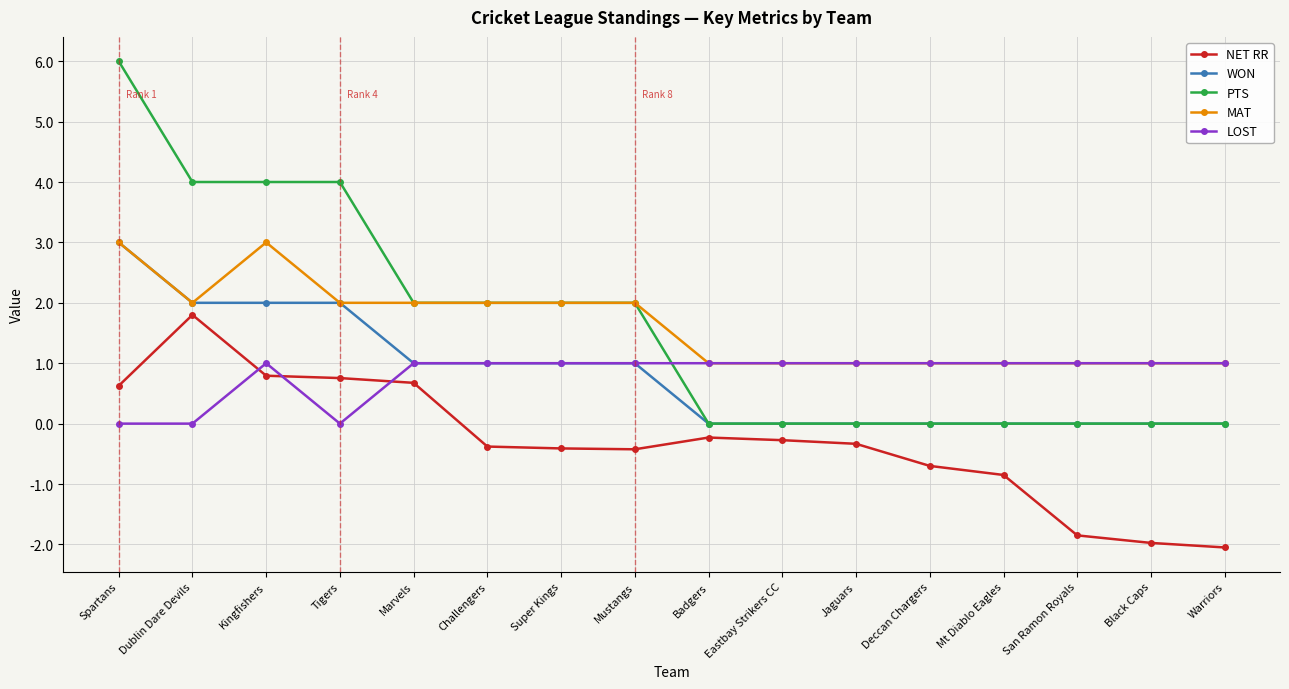

What is the difference between the second highest and second lowest values in the PTS series?

4.0